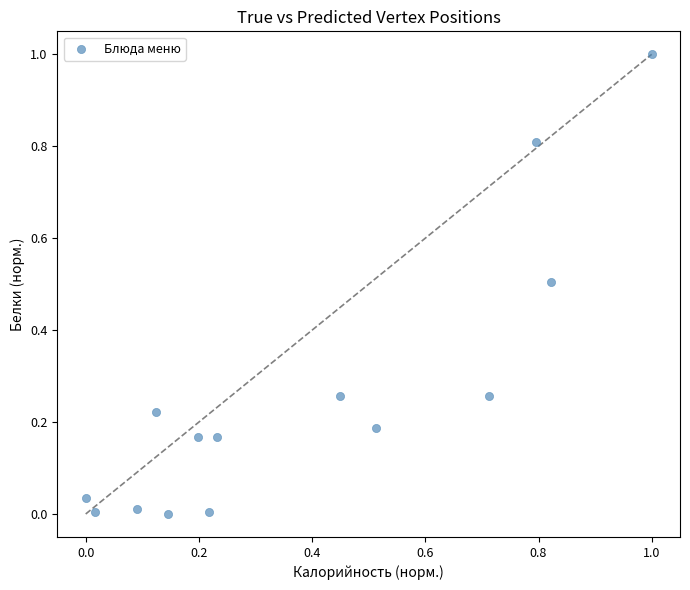

What is the range of Y values (max minus min)?

1.0